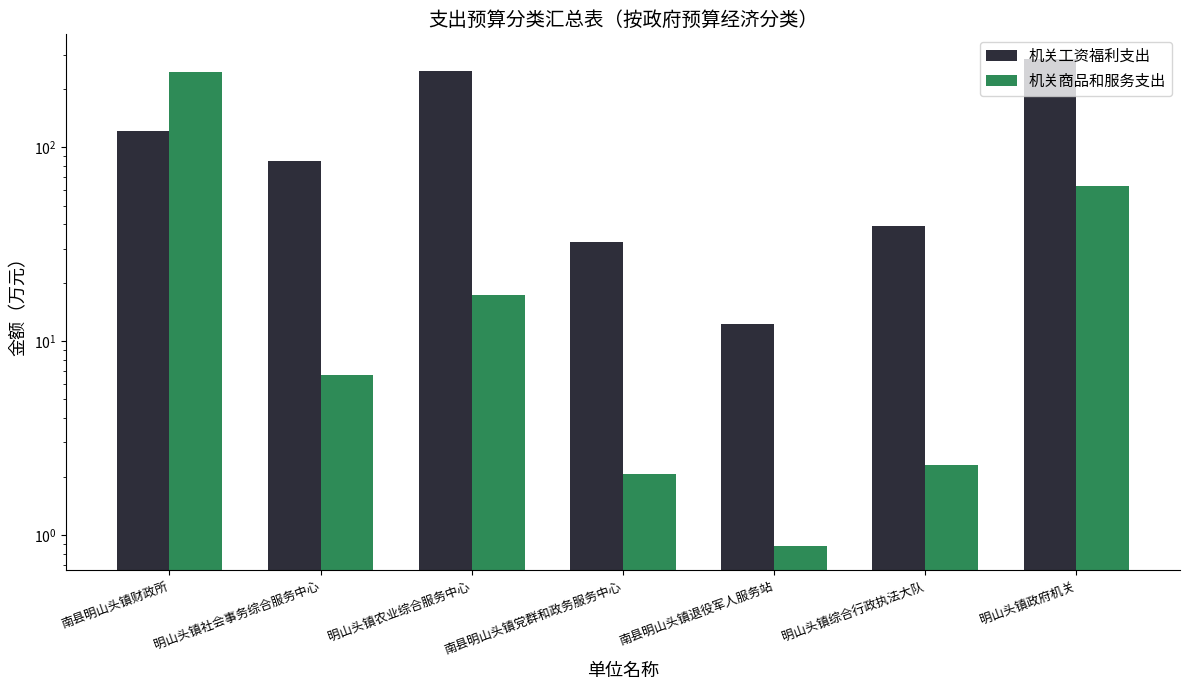

Are the bars horizontal?

No